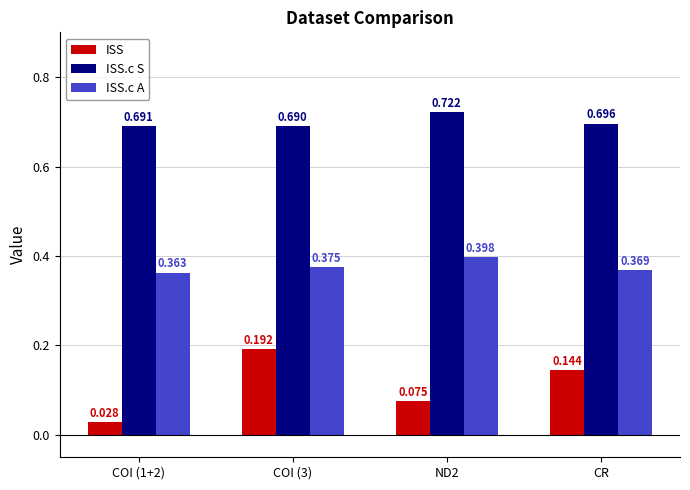

At ND2, list the series in order from smallest to largest.

ISS, ISS.c A, ISS.c S